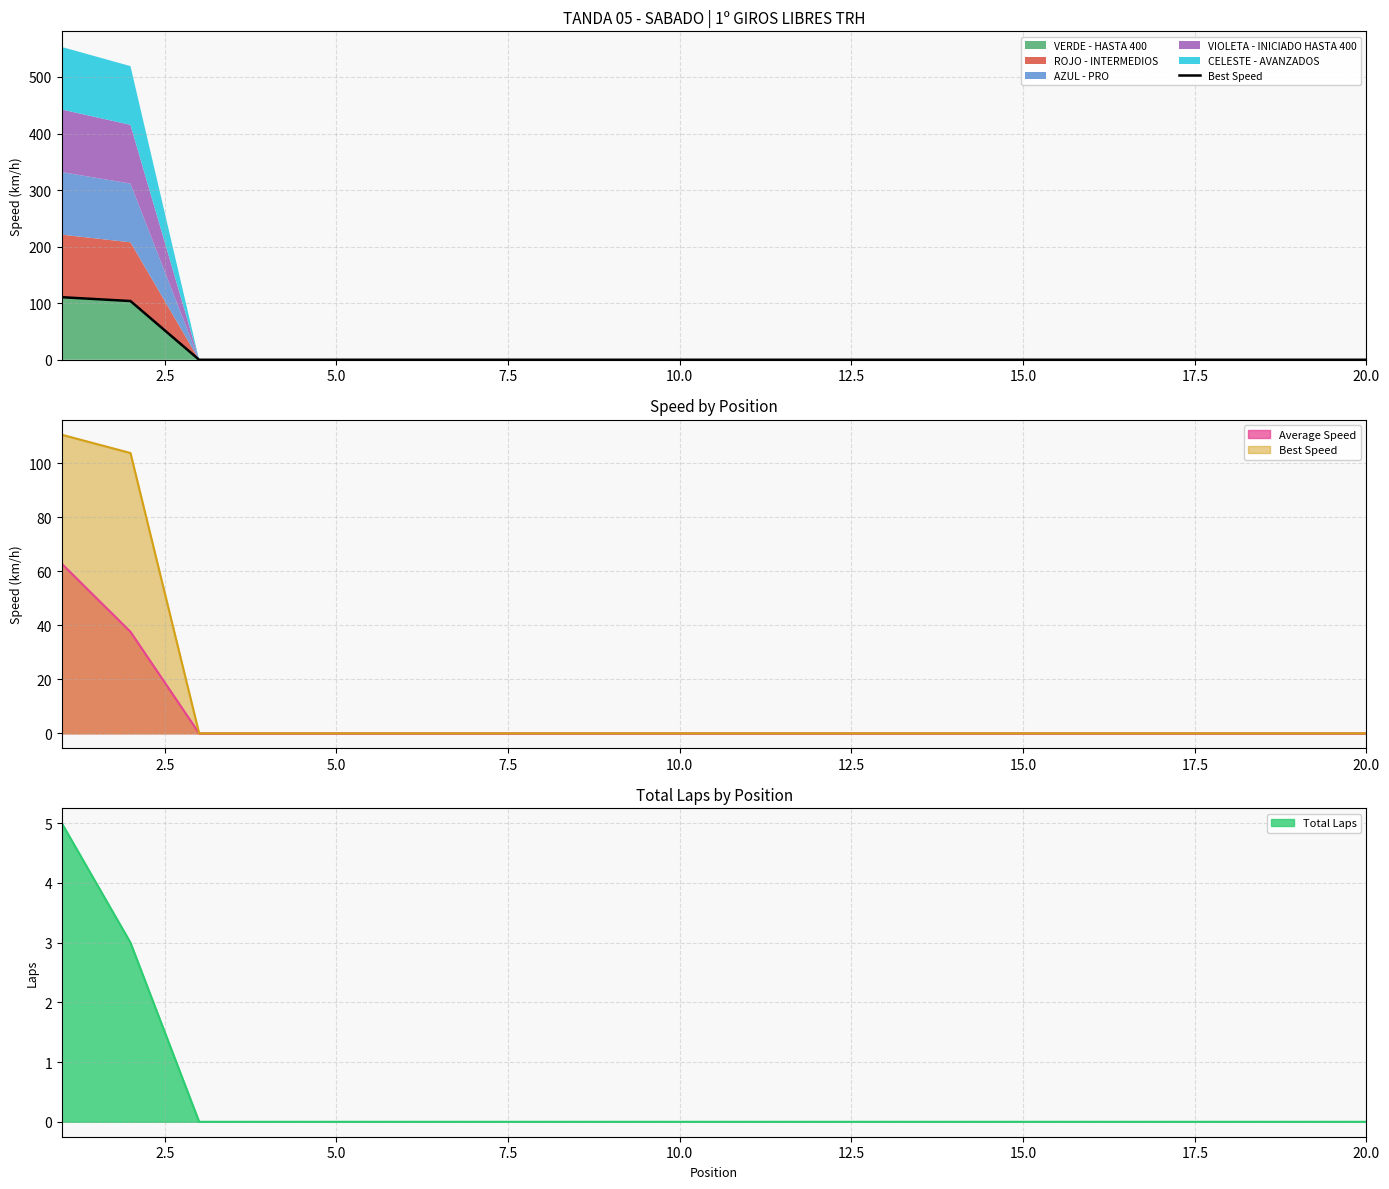

Does the chart have visible grid lines?

Yes